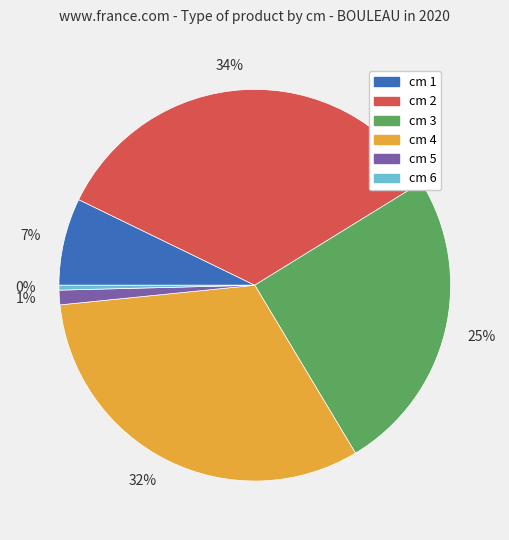

Which has a higher value, 25% or 34%?

34%